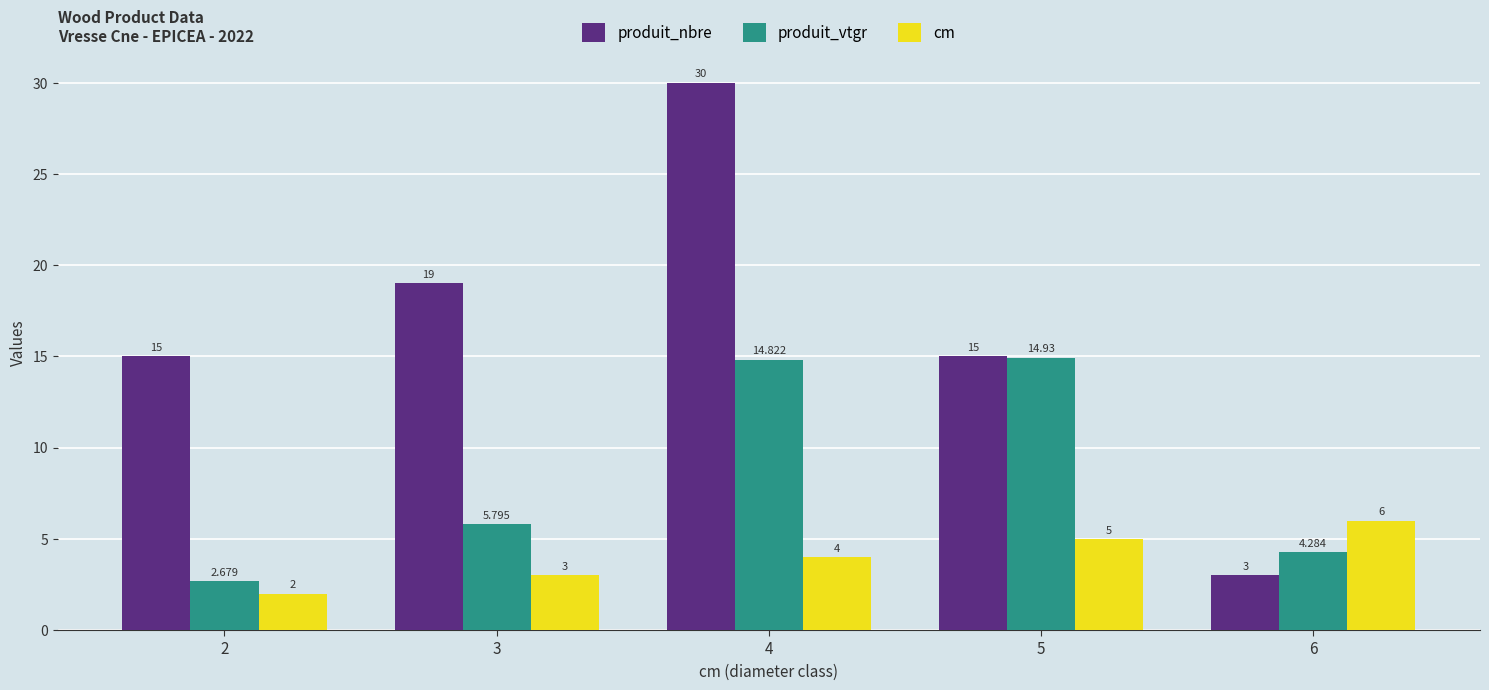

What is the difference between the produit_nbre values at 2 and 6?

12.0